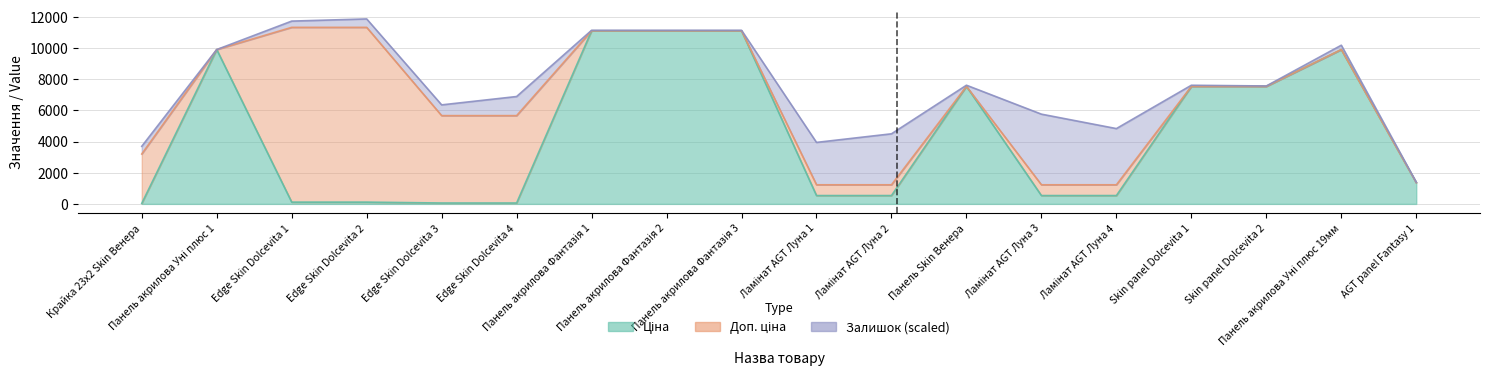

True or false: Доп. ціна and Ціна intersect in this chart.

False